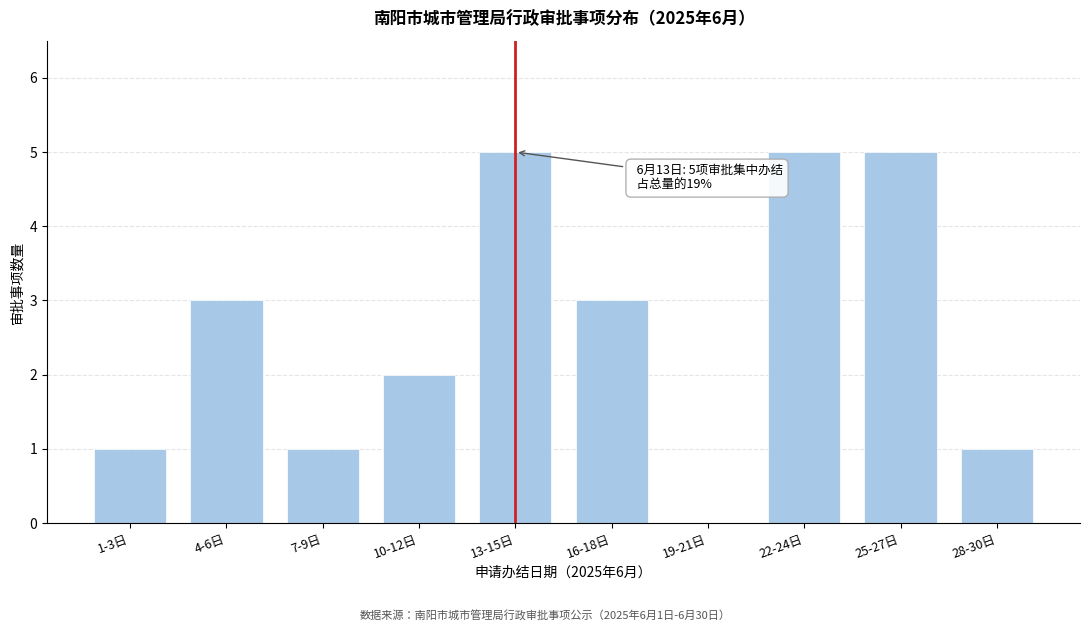

Reading left to right, list all the values displayed in this chart.

1-3日=1	4-6日=3	7-9日=1	10-12日=2	13-15日=5	16-18日=3	19-21日=0	22-24日=5	25-27日=5	28-30日=1